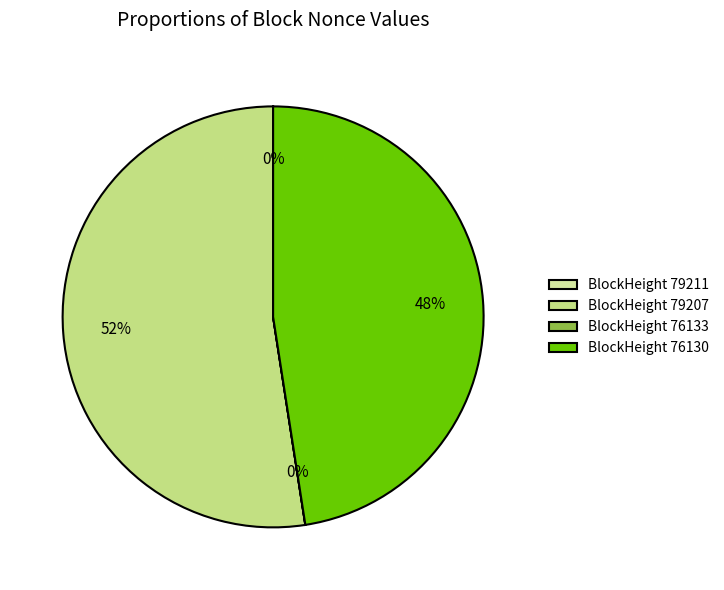

How many slices are in this pie chart?

4